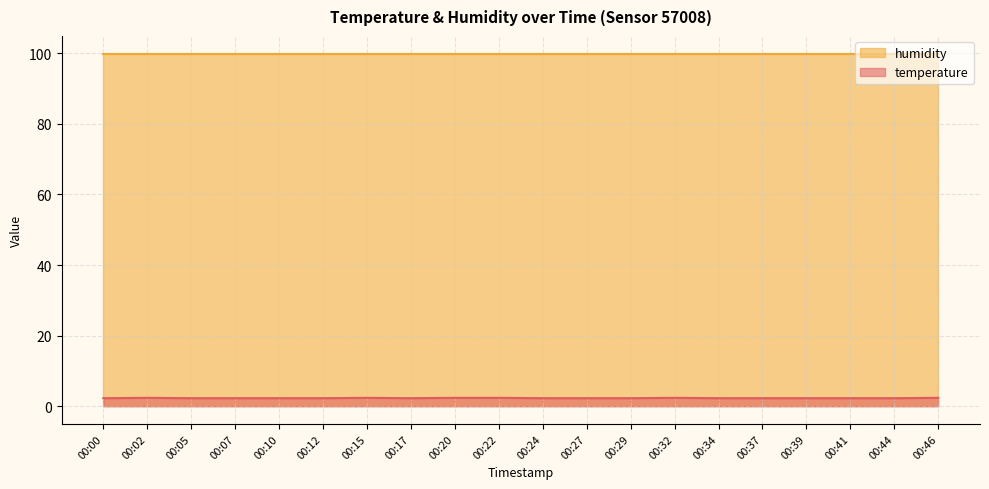

Rank the series at 00:22 from lowest to highest value.

temperature, humidity